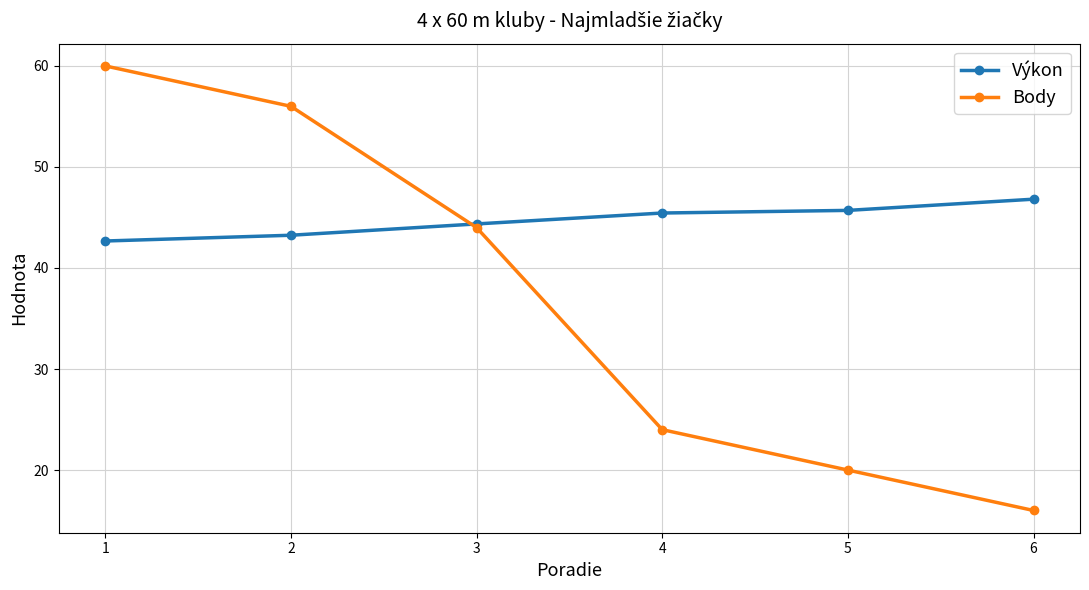

What is the sum of all Body values?

220.0